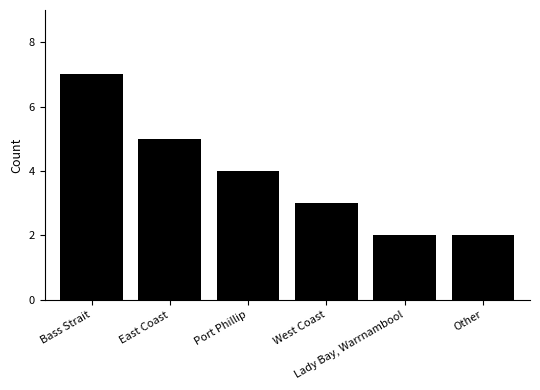

Between West Coast and Bass Strait, which is larger?

Bass Strait